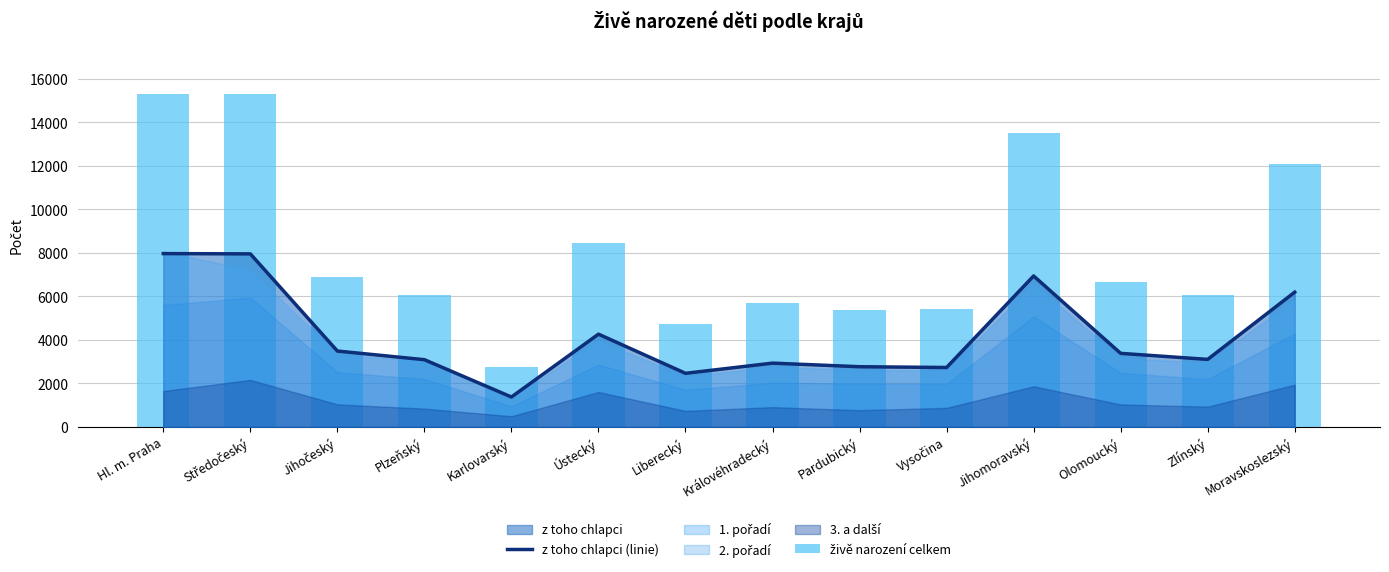

What is the label of the 12th bar from the right?

Jihočeský